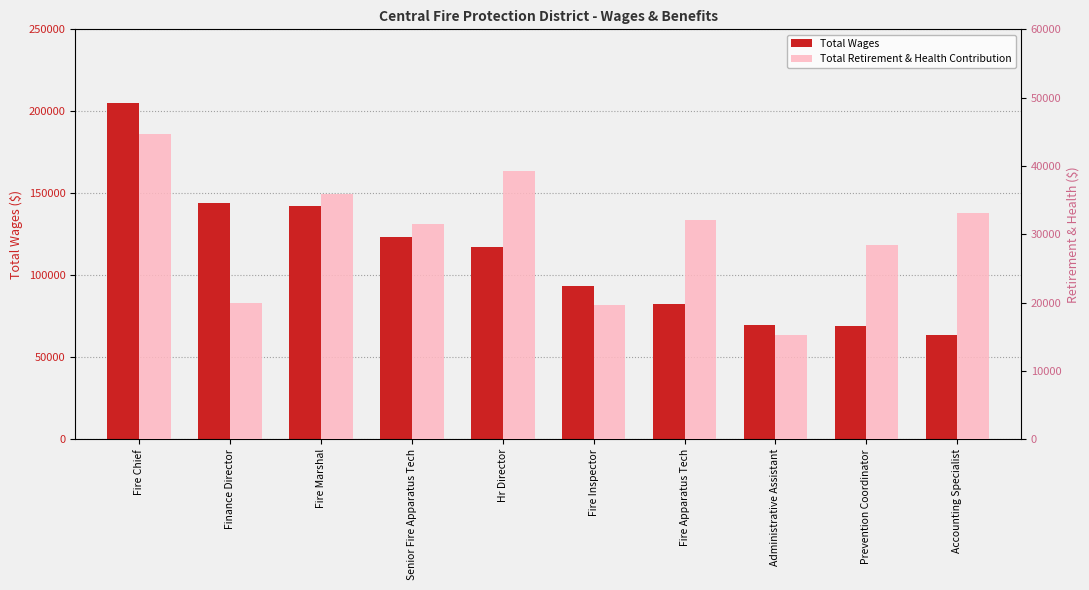

What is the total value across all series at Fire Inspector?

113158